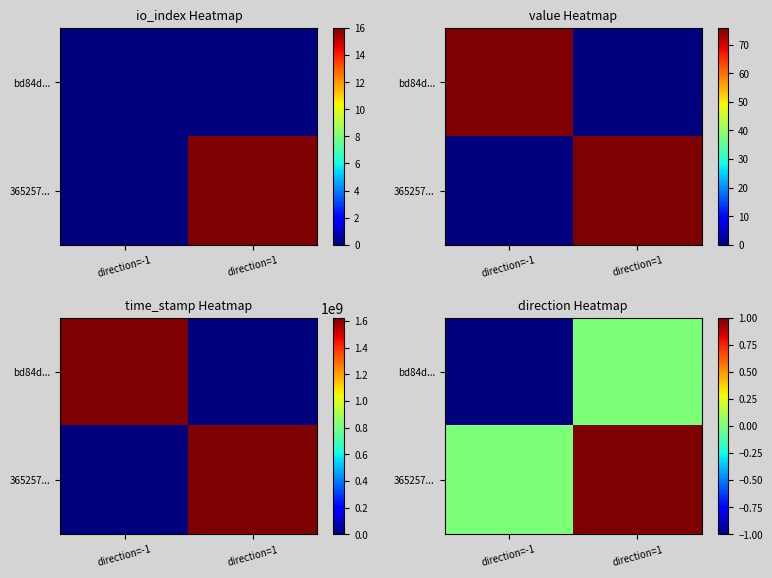

List the labels in order of bd84d... value, largest first.

direction=1, direction=-1